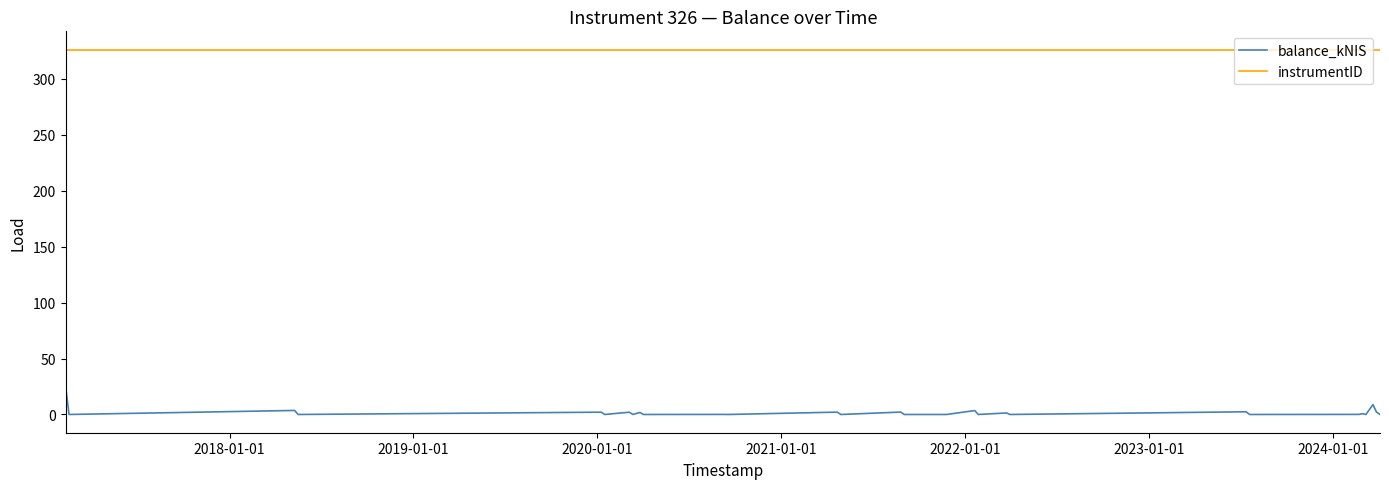

What is the greatest value displayed?

326.0